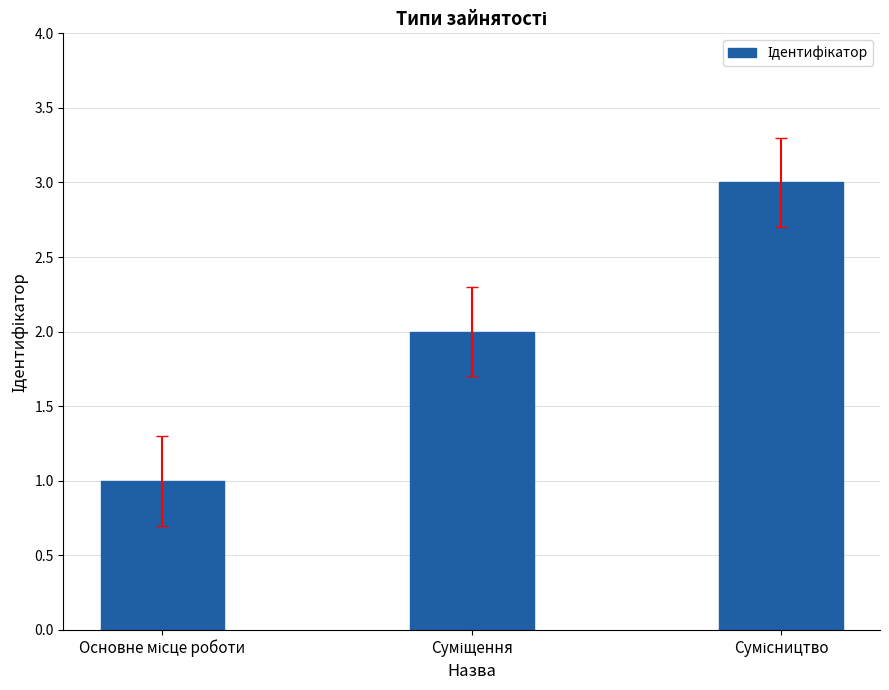

What is the difference between the maximum and minimum values?

2